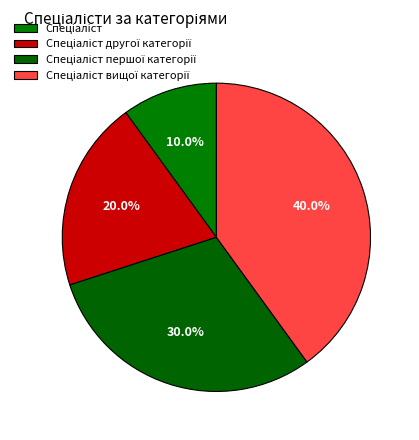

Which has a higher value, Спеціаліст першої категорії or Спеціаліст?

Спеціаліст першої категорії